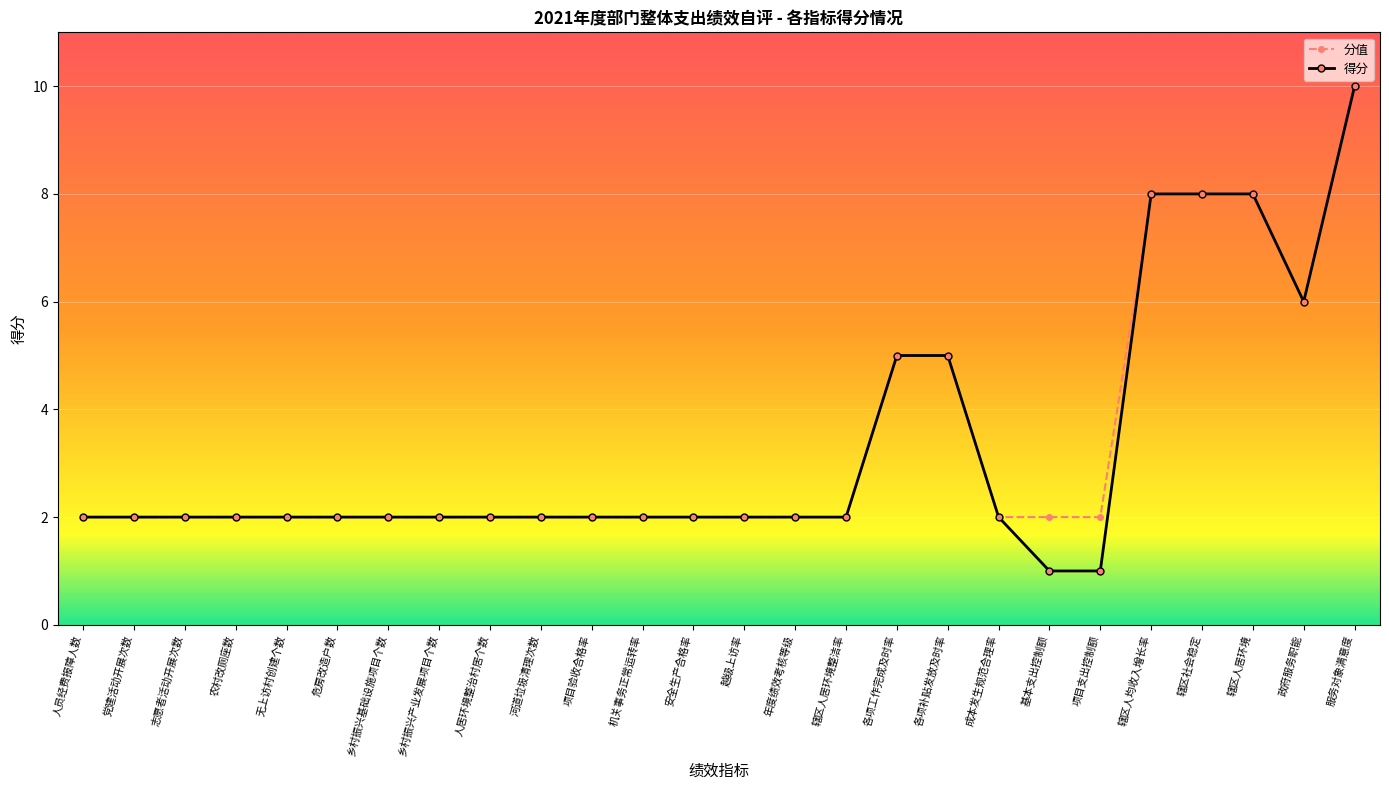

Is it true that 分值 equals 6 at 政府服务职能?

True